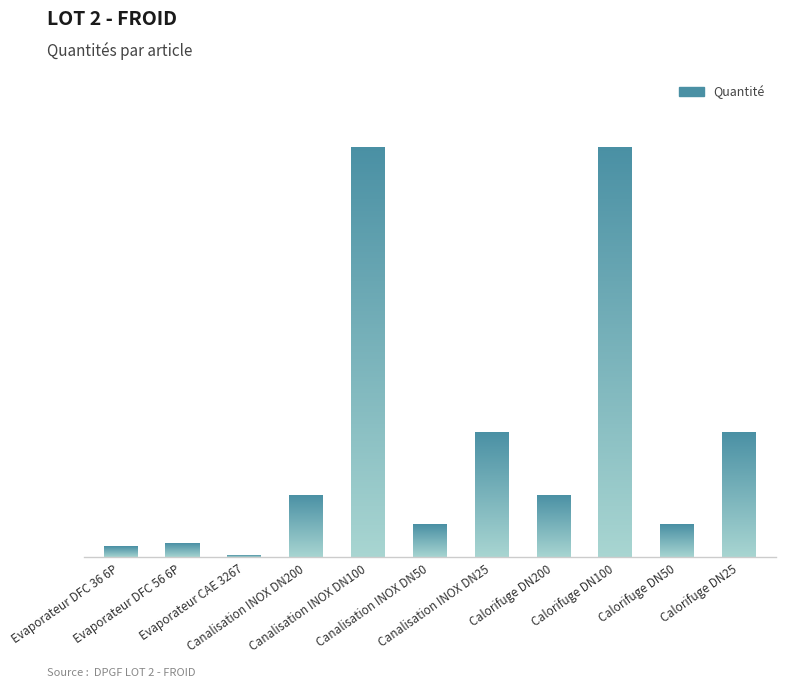

Is it true that the value at Evaporateur DFC 36 6P is 23?

False